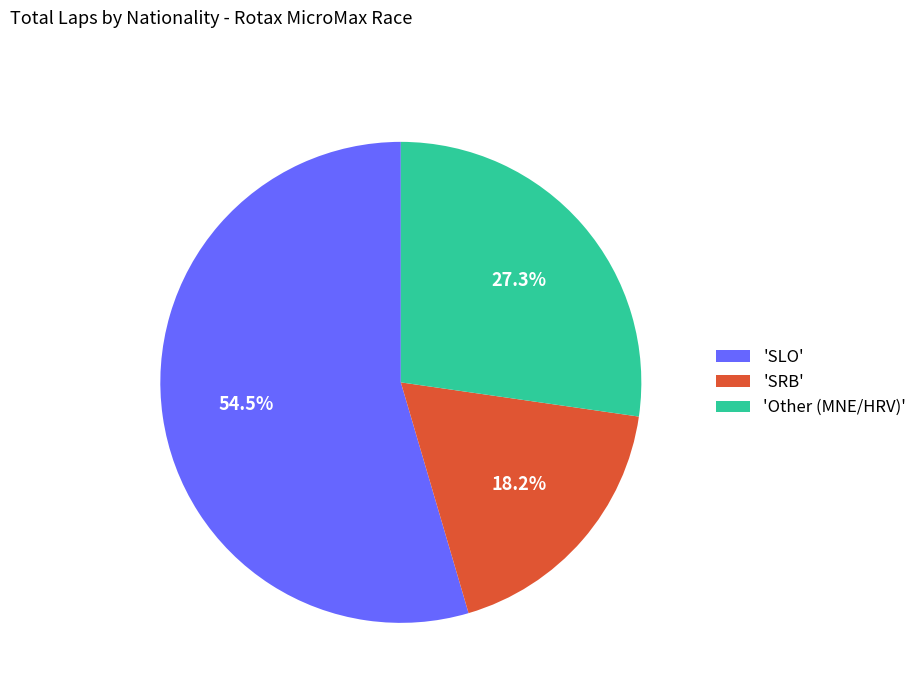

Which slice is the smallest?

'SRB'